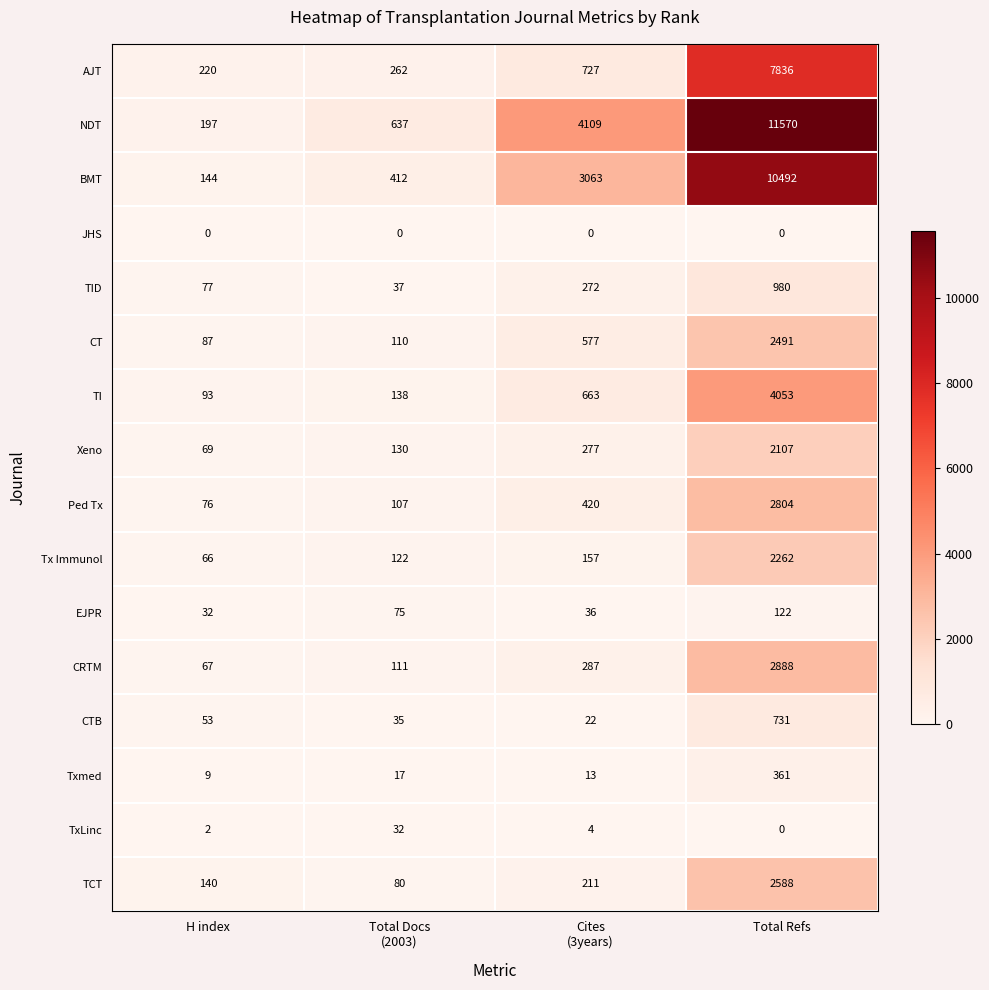

What is the minimum value for AJT?

220